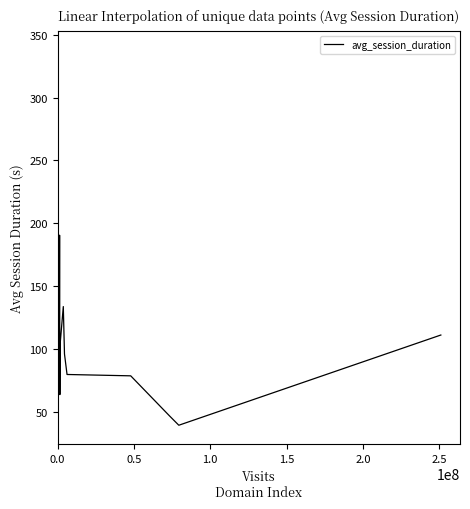

What is the minimum value shown in the chart?

39.3